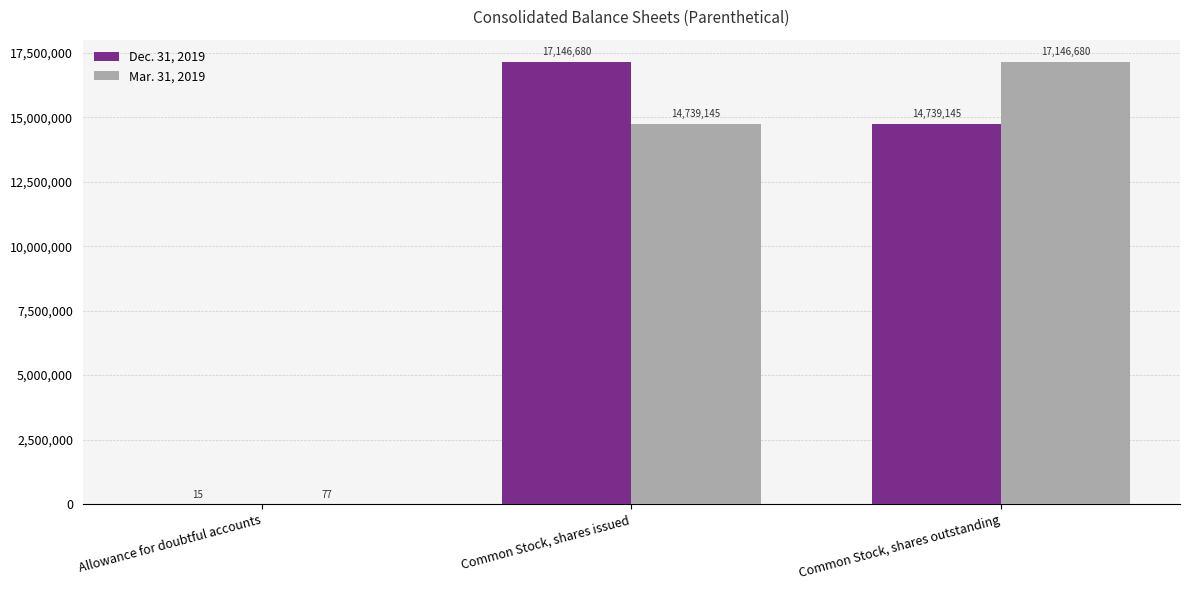

At which label does Dec. 31, 2019 reach its peak?

Common Stock, shares issued